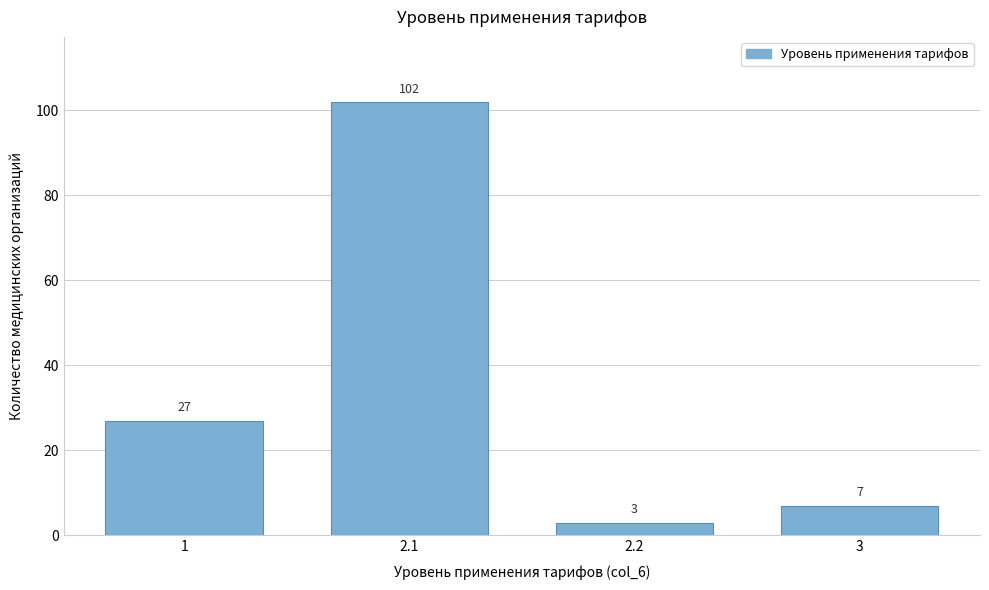

Reading left to right, transcribe all the data shown in this chart.

1=27	2.1=102	2.2=3	3=7